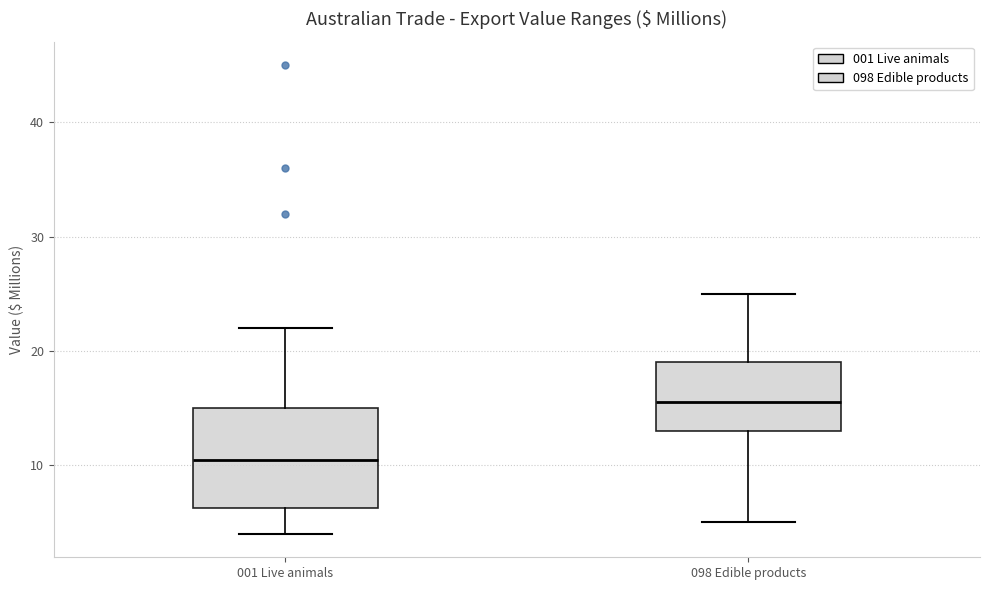

Reading left to right, transcribe this box plot: for each box, give where its median line is, the range the box spans, and where its two whiskers end, as read against the y-axis. The values are not printed on the chart, so give them approximately, as read against the axis.

001 Live animals: median 11, box 6 to 15, whiskers 4 to 22
098 Edible products: median 16, box 13 to 19, whiskers 5 to 25